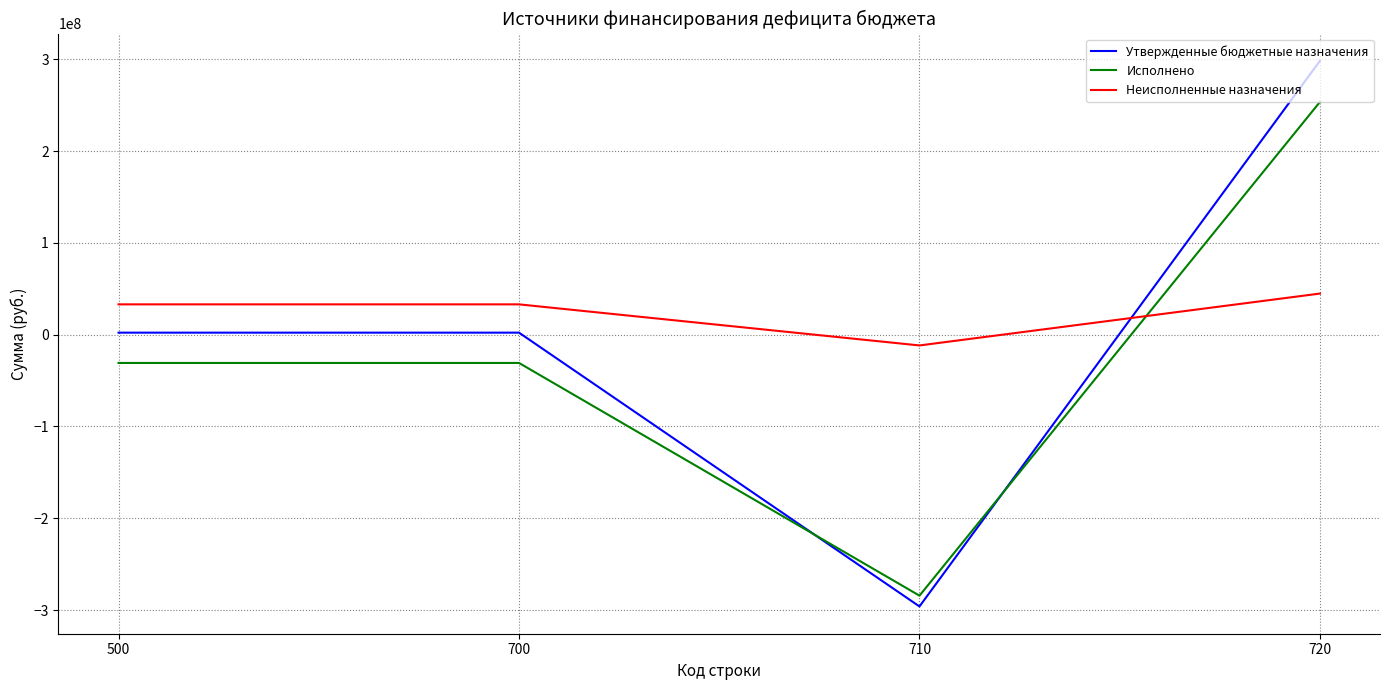

Which series has the widest spread of values?

Утвержденные бюджетные назначения